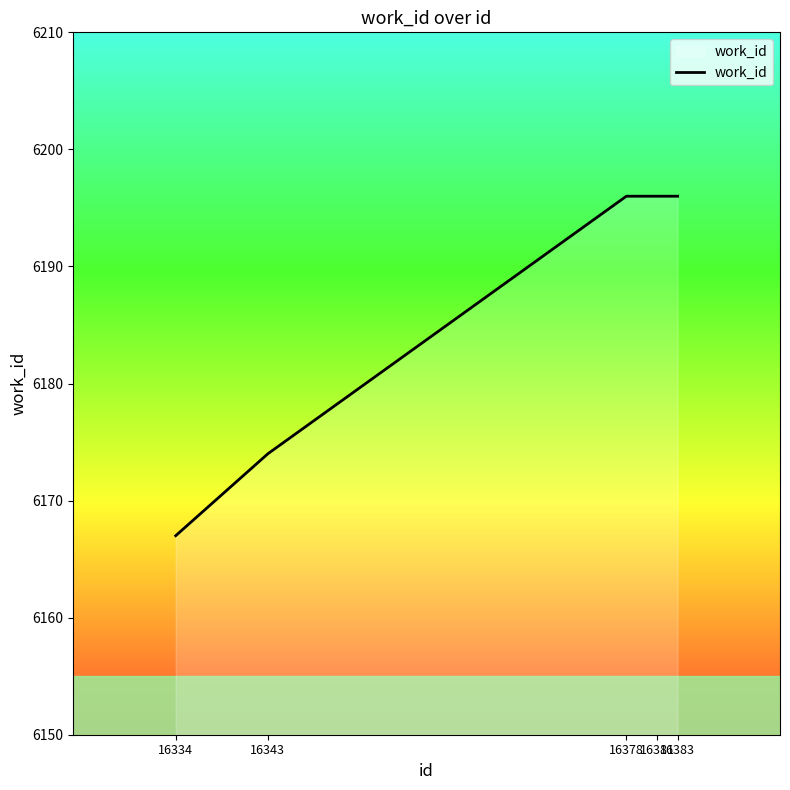

Reading right to left, what are all the values shown in this chart?

6196	6196	6196	6174	6167